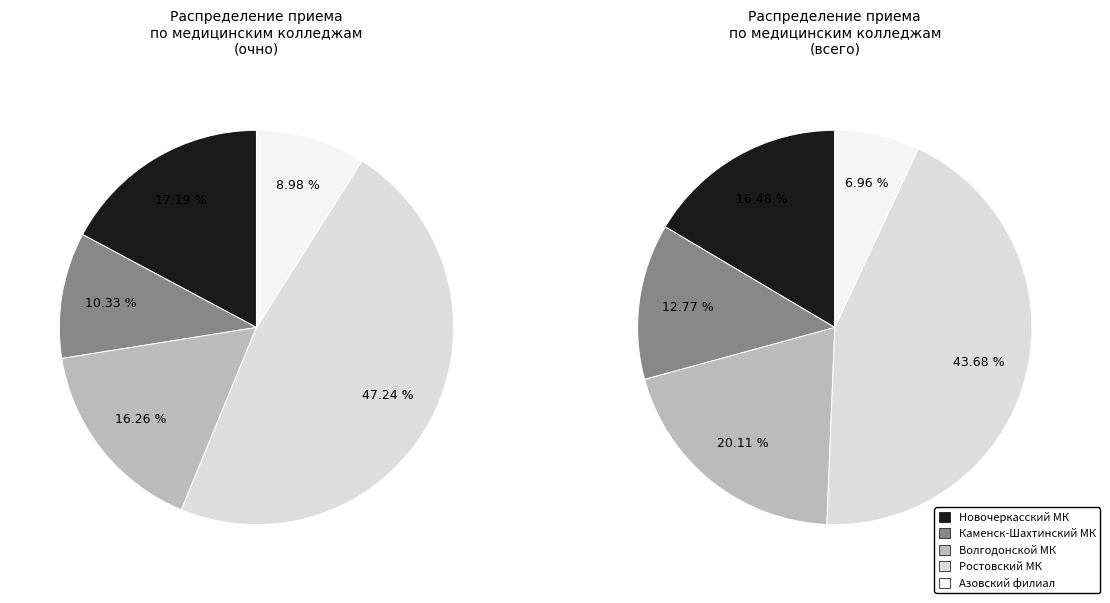

Does Новочеркасский медицинский колледж account for over 50% of the chart?

No